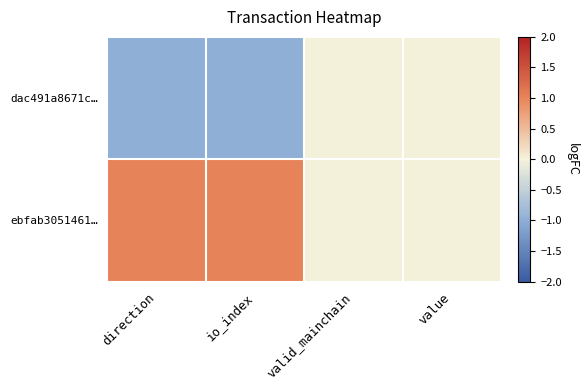

Reading left to right, what are all the values shown in this chart?

dac491a8671c…: direction=-1	io_index=-1	valid_mainchain=0	value=0
ebfab3051461…: direction=1	io_index=1	valid_mainchain=0	value=0